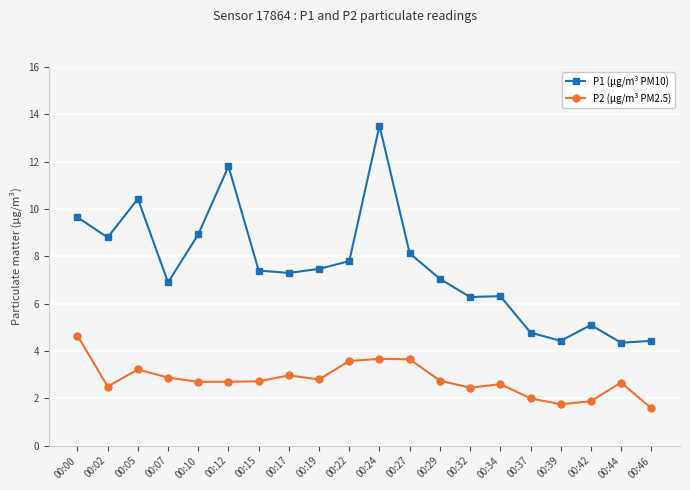

How many lines are shown in the chart?

2